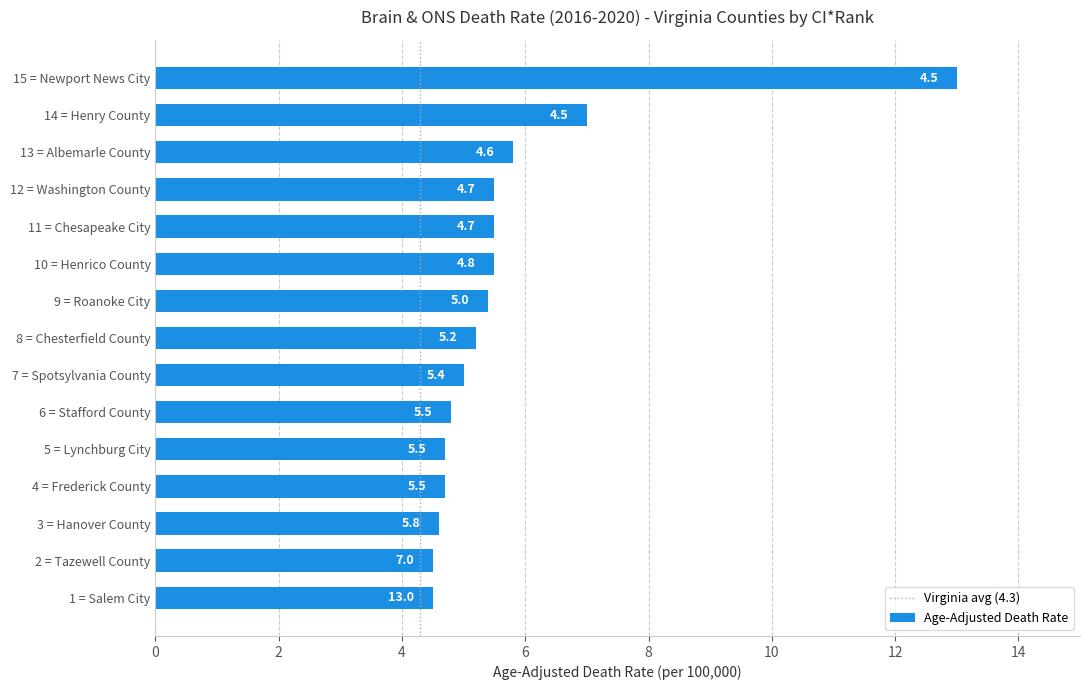

Reading bottom to top, extract all data points from this chart.

4.5	4.5	4.6	4.7	4.7	4.8	5.0	5.2	5.4	5.5	5.5	5.5	5.8	7.0	13.0